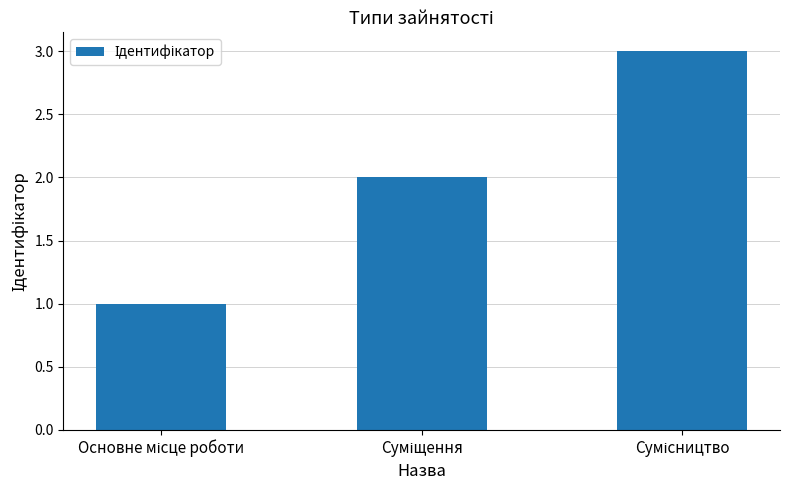

Reading left to right, extract all data points from this chart.

1	2	3